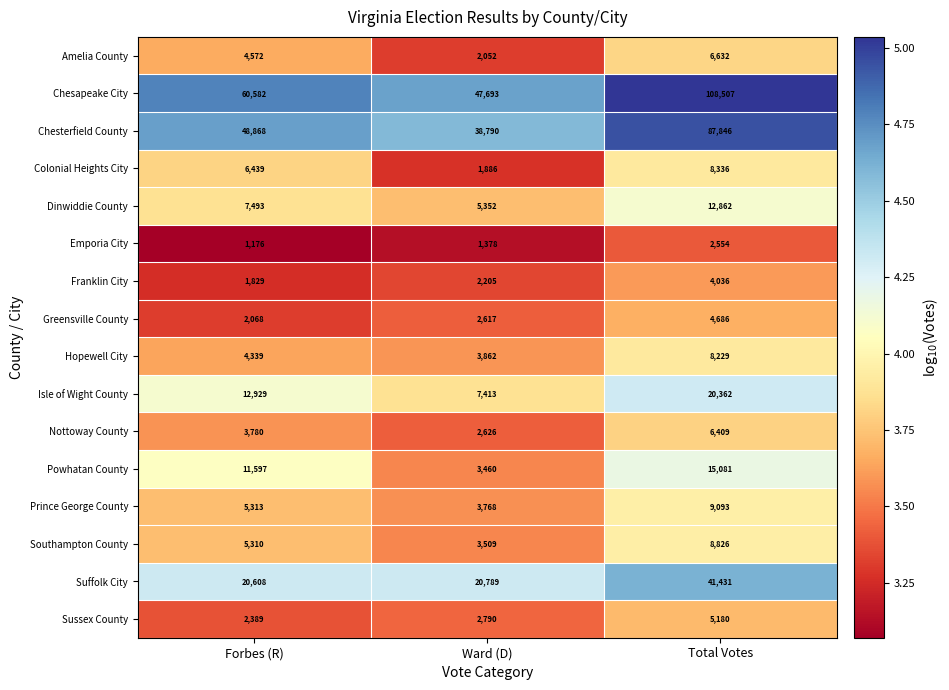

Which label corresponds to the smallest value in the chart?

Forbes (R)